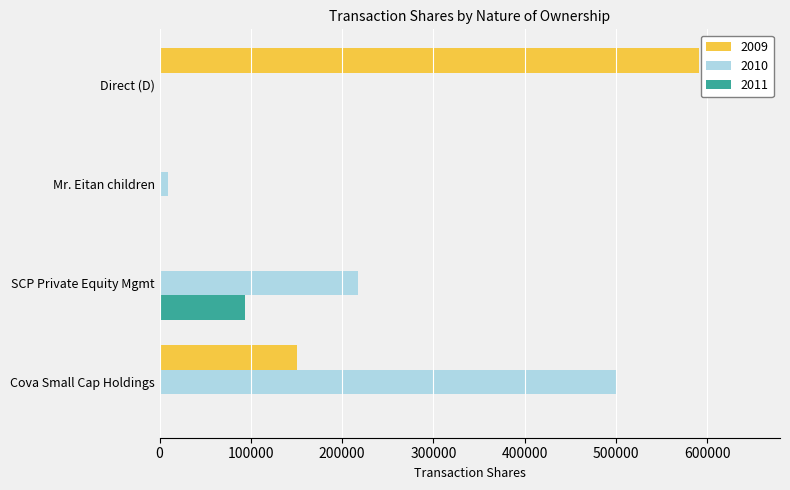

Is the value of 2011 at Mr. Eitan children greater than the value of 2009 at Direct (D)?

No